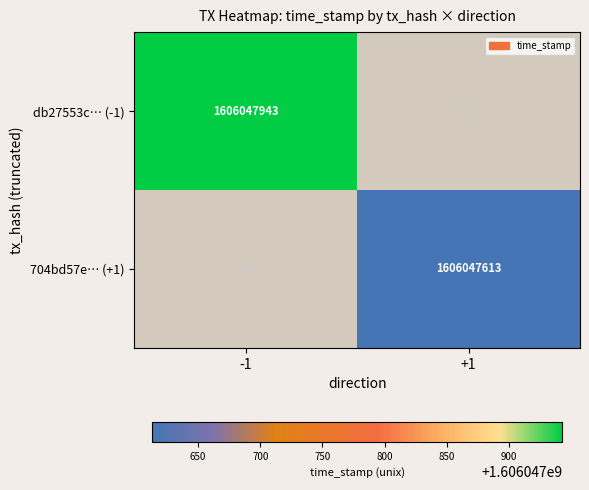

Count the number of data series in this chart.

2